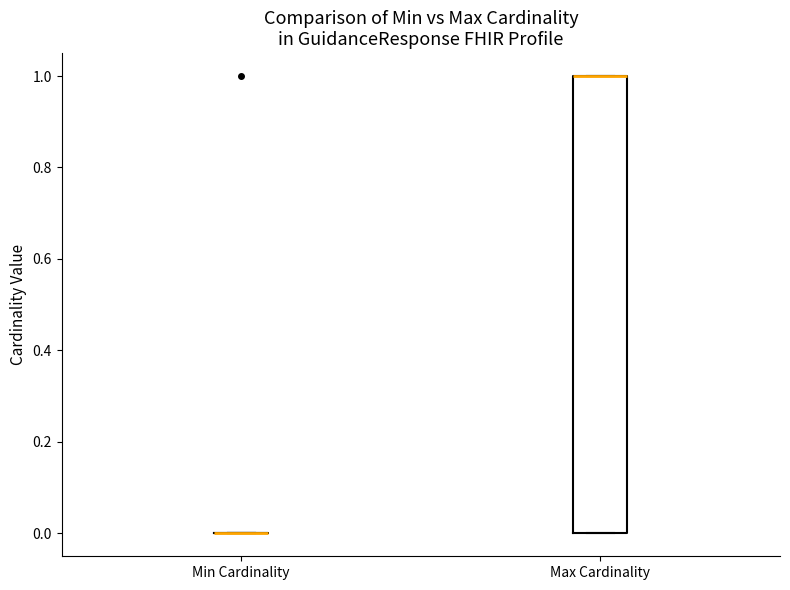

Reading left to right, transcribe this box plot: for each box, give where its median line is, the range the box spans, and where its two whiskers end, as read against the y-axis. The values are not printed on the chart, so give them approximately, as read against the axis.

Min Cardinality: box collapsed to a line at 0, whiskers 0 to 0
Max Cardinality: median 1 (drawn on the box's upper edge), box 0 to 1, whiskers 0 to 1